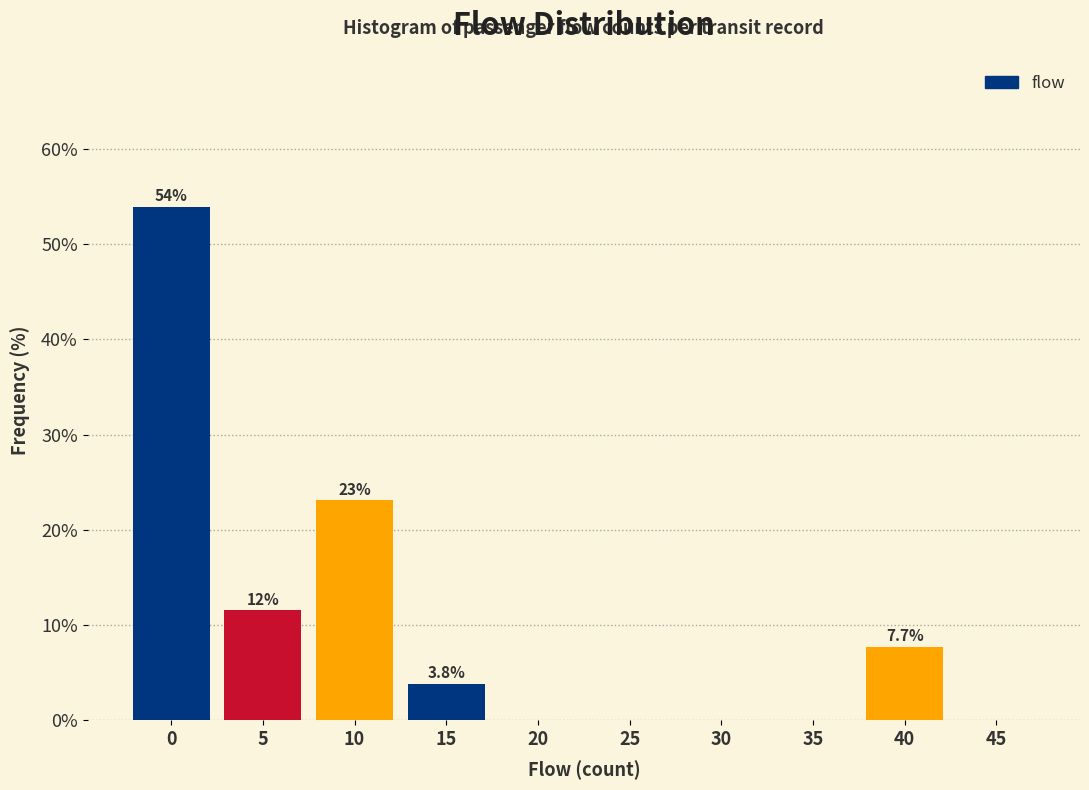

Reading left to right, what are all the values shown in this chart?

0=53.8	5=11.5	10=23.1	15=3.8	20=0.0	25=0.0	30=0.0	35=0.0	40=7.7	45=0.0